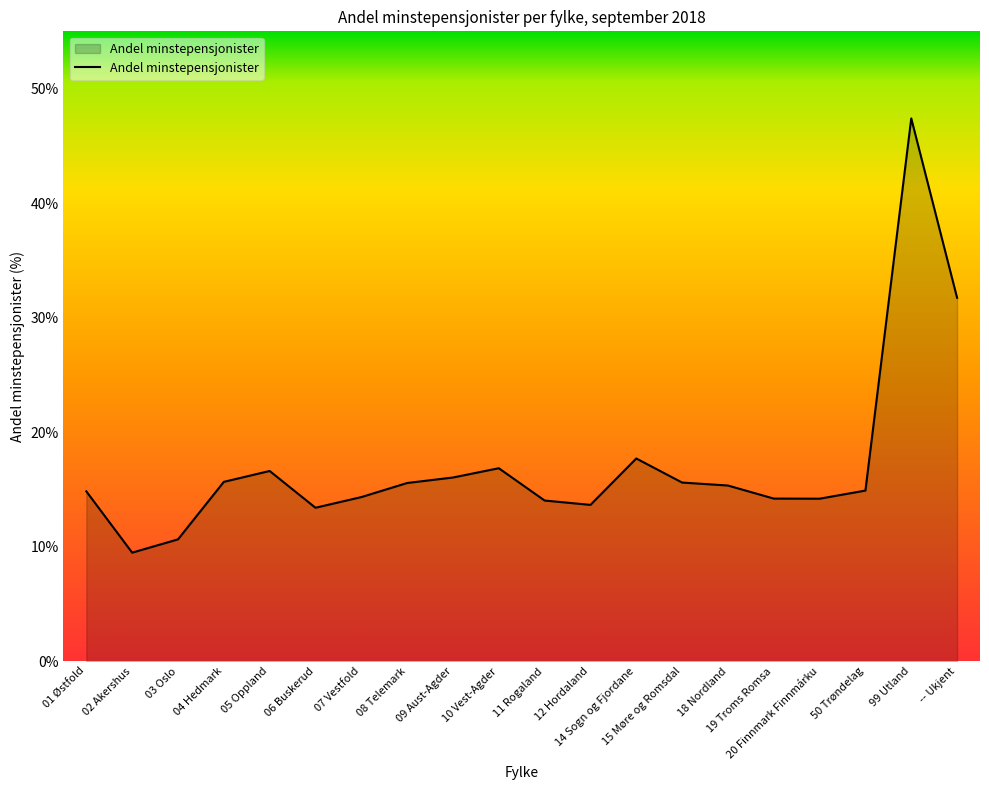

What is the smallest value displayed?

9.5